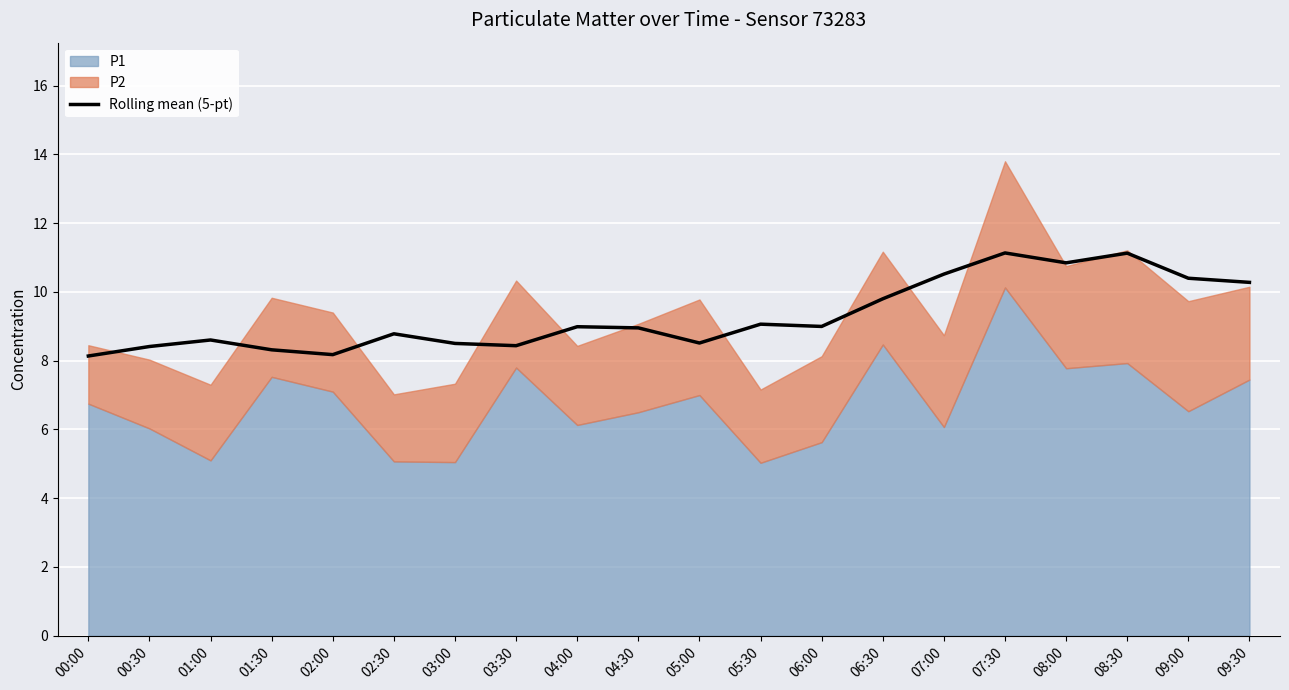

Which label corresponds to the largest value in the chart?

07:30